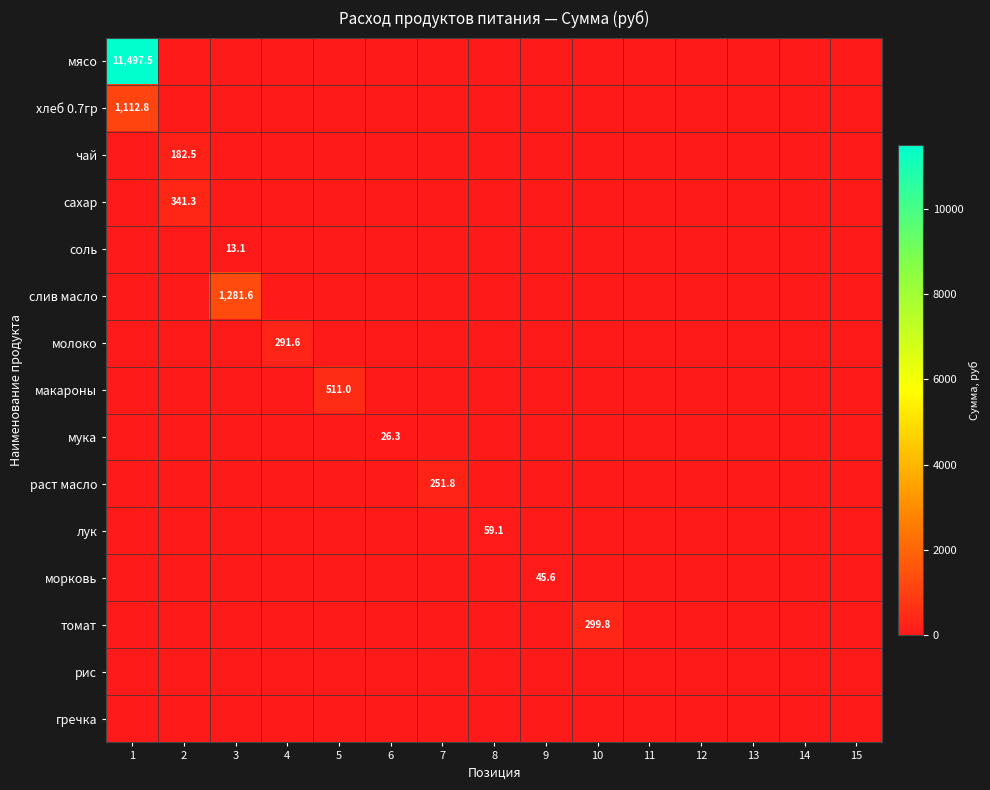

Between 10 and 15, which is larger?

10